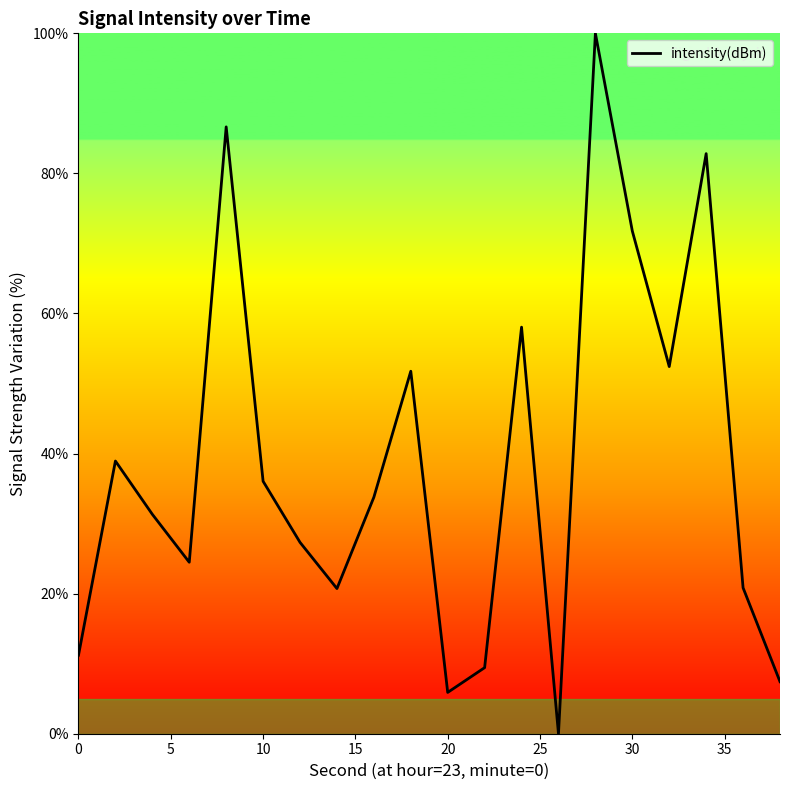

What is the difference between the maximum and minimum values?

100.0